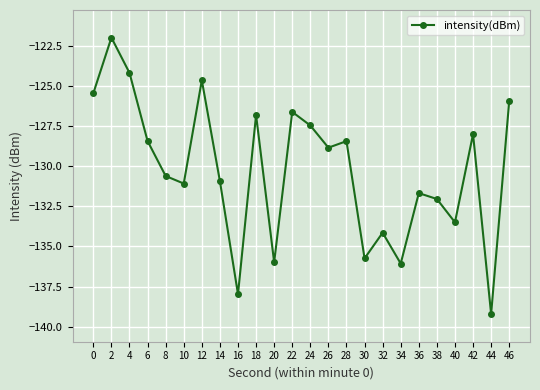

What is the difference between the maximum and second lowest values?

16.0